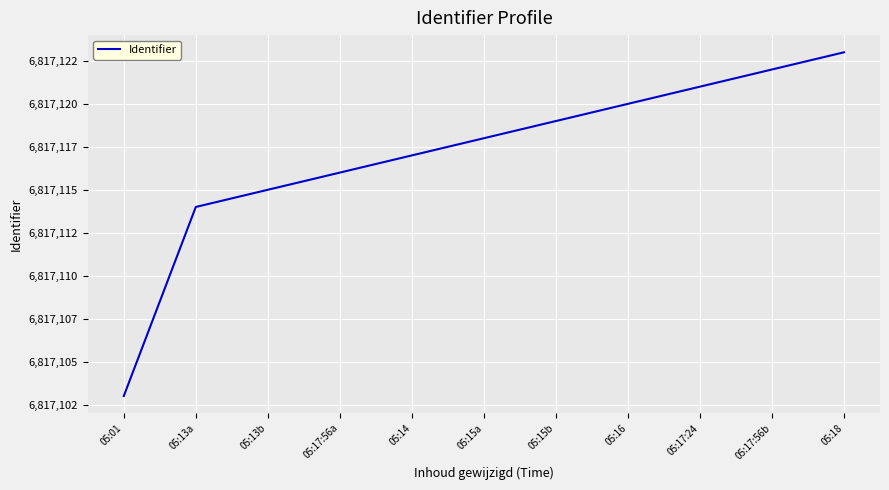

What is the minimum value shown in the chart?

6817103